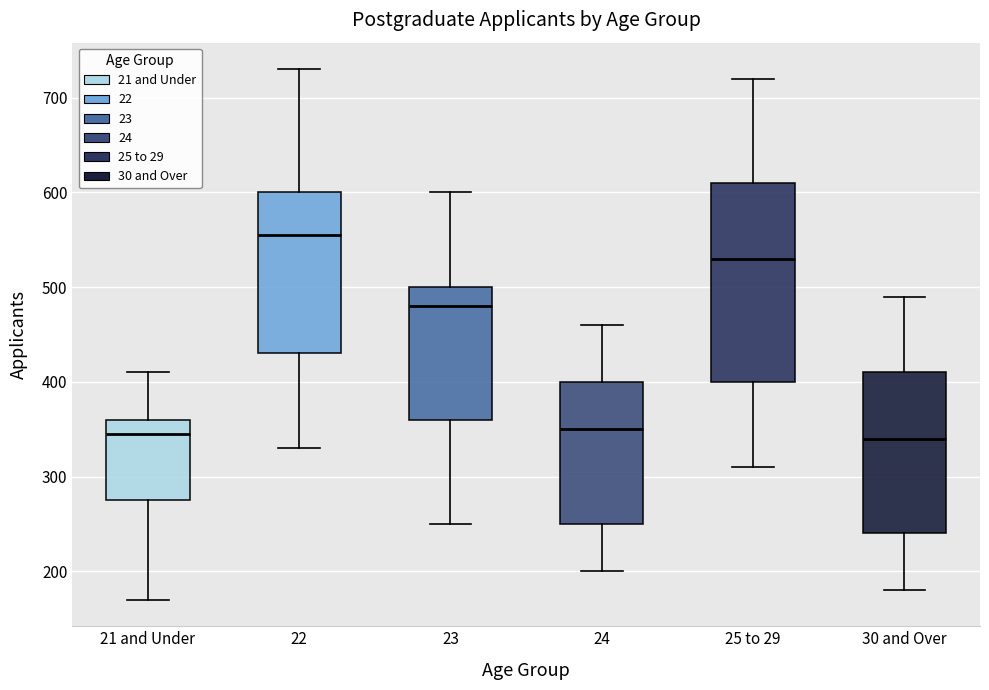

Reading left to right, transcribe this box plot: for each box, give where its median line is, the range the box spans, and where its two whiskers end, as read against the y-axis. The values are not printed on the chart, so give them approximately, as read against the axis.

21 and Under: median 350, box 280 to 360, whiskers 170 to 410
22: median 560, box 430 to 600, whiskers 330 to 730
23: median 480, box 360 to 500, whiskers 250 to 600
24: median 350, box 250 to 400, whiskers 200 to 460
25 to 29: median 530, box 400 to 610, whiskers 310 to 720
30 and Over: median 340, box 240 to 410, whiskers 180 to 490